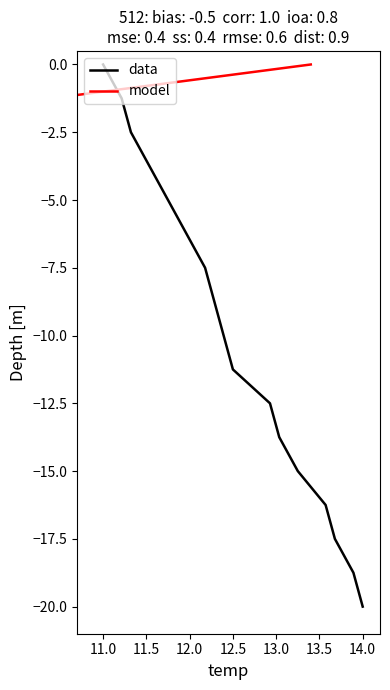

Which series has the largest total across all categories?

data